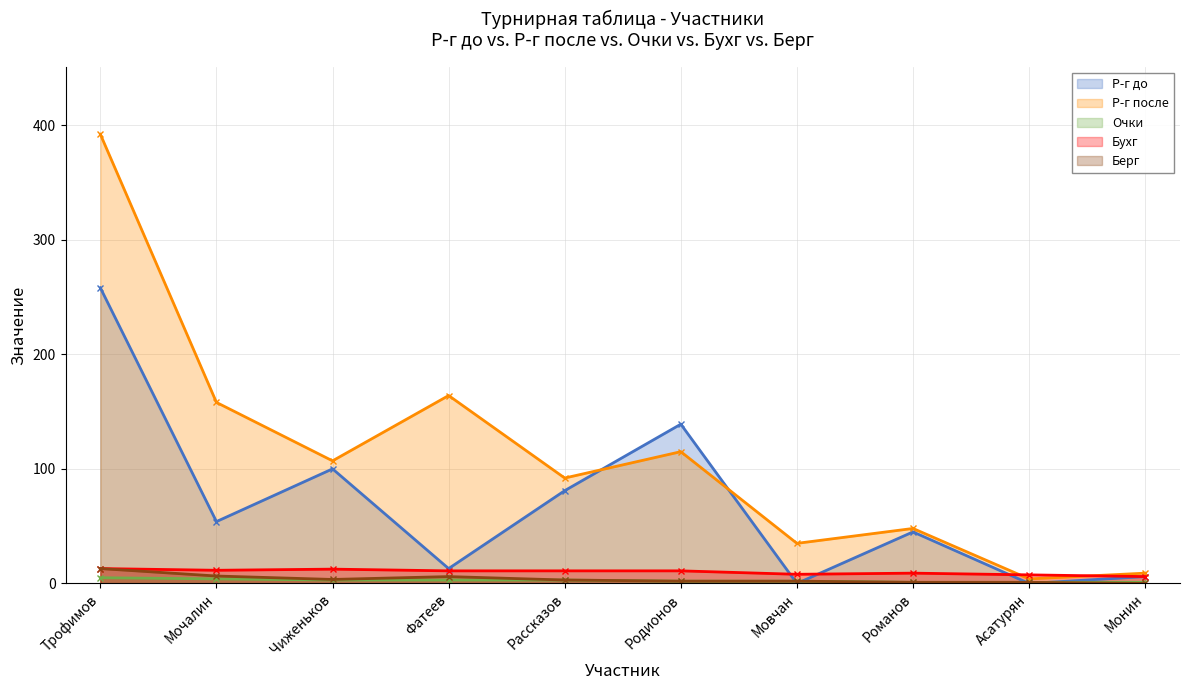

True or false: Очки and Р-г до cross at least once.

True